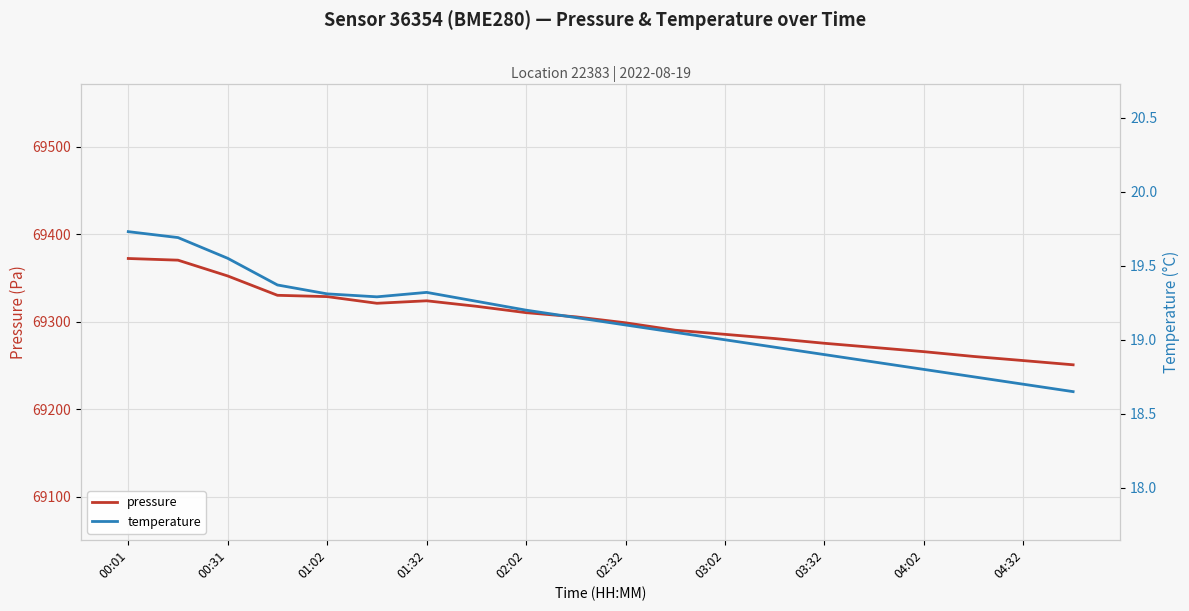

Reading left to right, what are all the values shown in this chart?

pressure: 69372.1	69370.2	69352.2	69330.1	69328.6	69320.9	69323.8	69317.5	69310.2	69305.4	69298.6	69290.2	69285.4	69280.6	69275.2	69270.4	69265.6	69260.2	69255.4	69250.6
temperature: 19.7	19.7	19.6	19.4	19.3	19.3	19.3	19.3	19.2	19.1	19.1	19.1	19.0	18.9	18.9	18.9	18.8	18.8	18.7	18.6